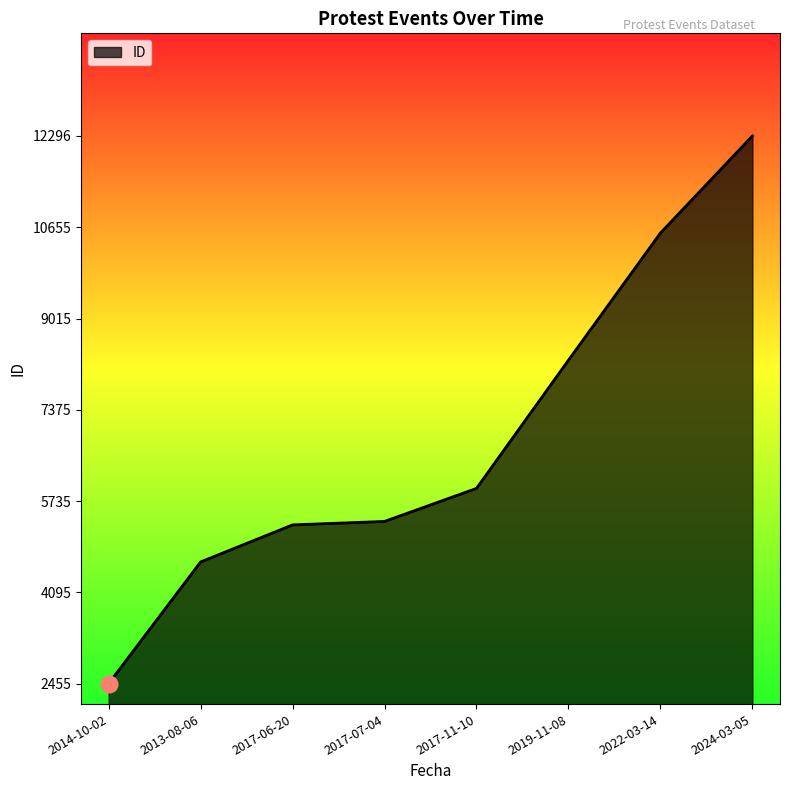

The chart shows a value of 10552 at 2022-03-14. True or false?

True